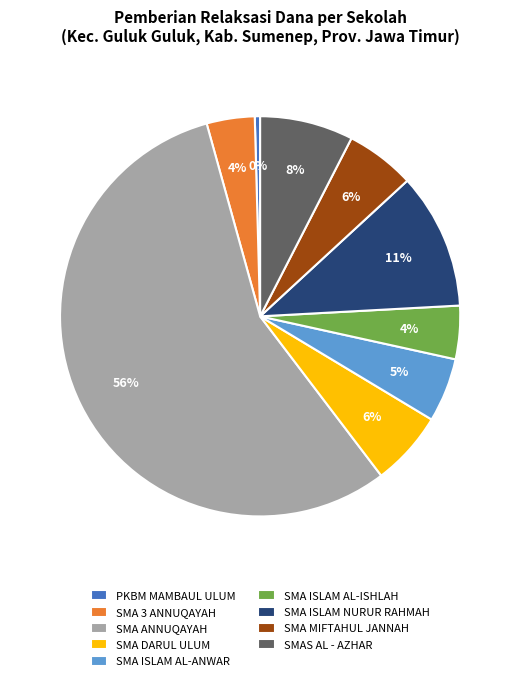

Which category accounts for the majority?

SMA ANNUQAYAH